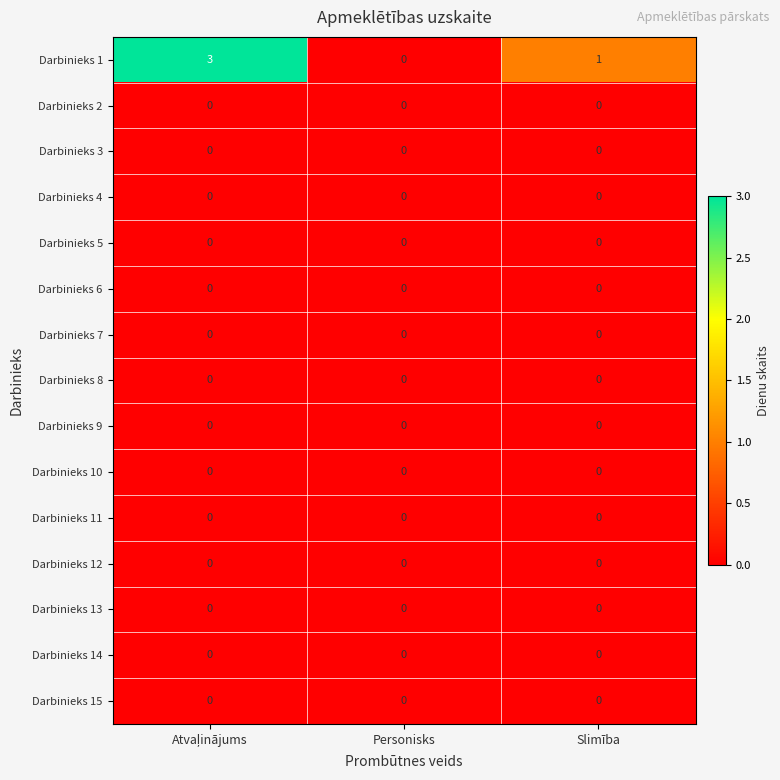

Which series has the widest spread of values?

Darbinieks 1